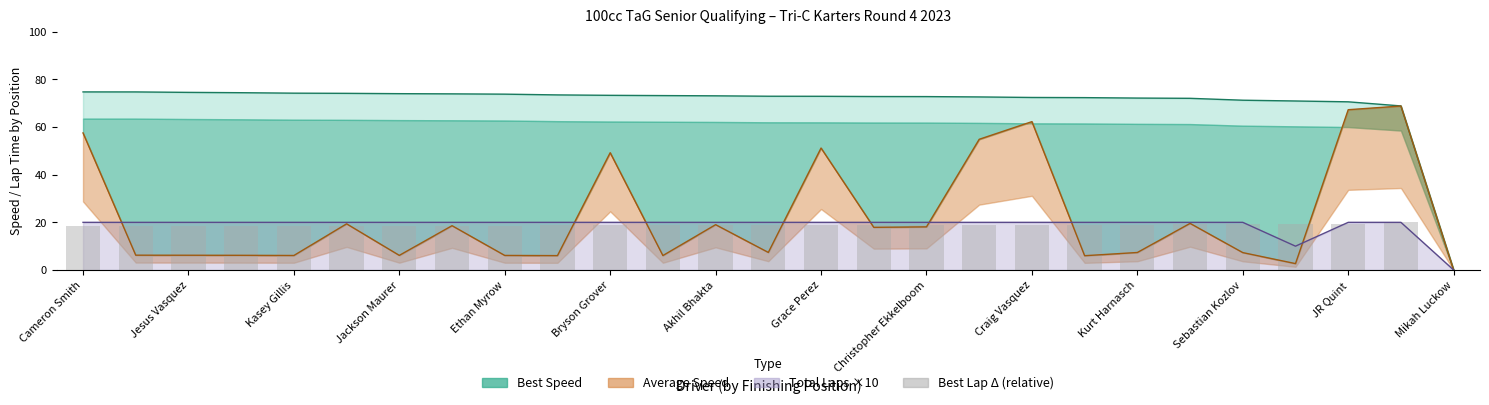

How many bars are there in total?

27